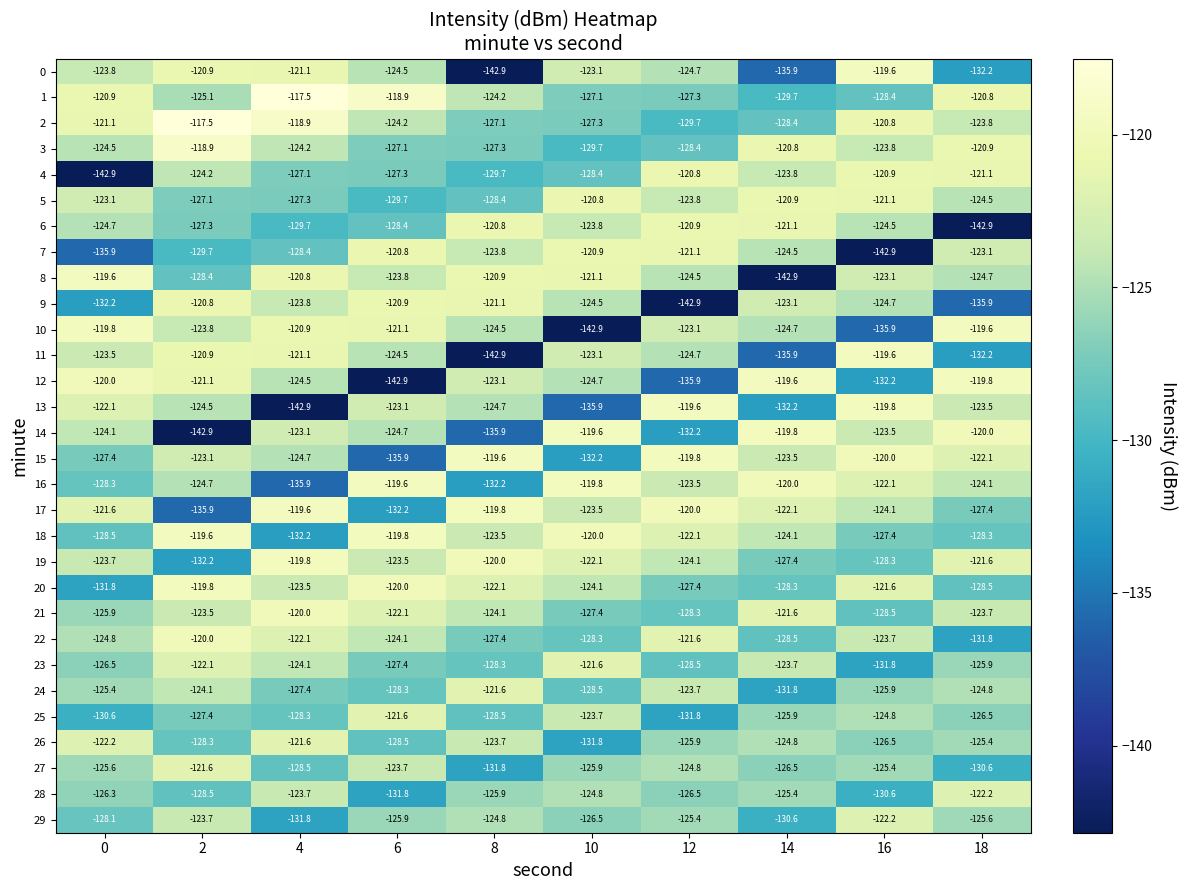

What value does the 26 series have at 0?

-122.2